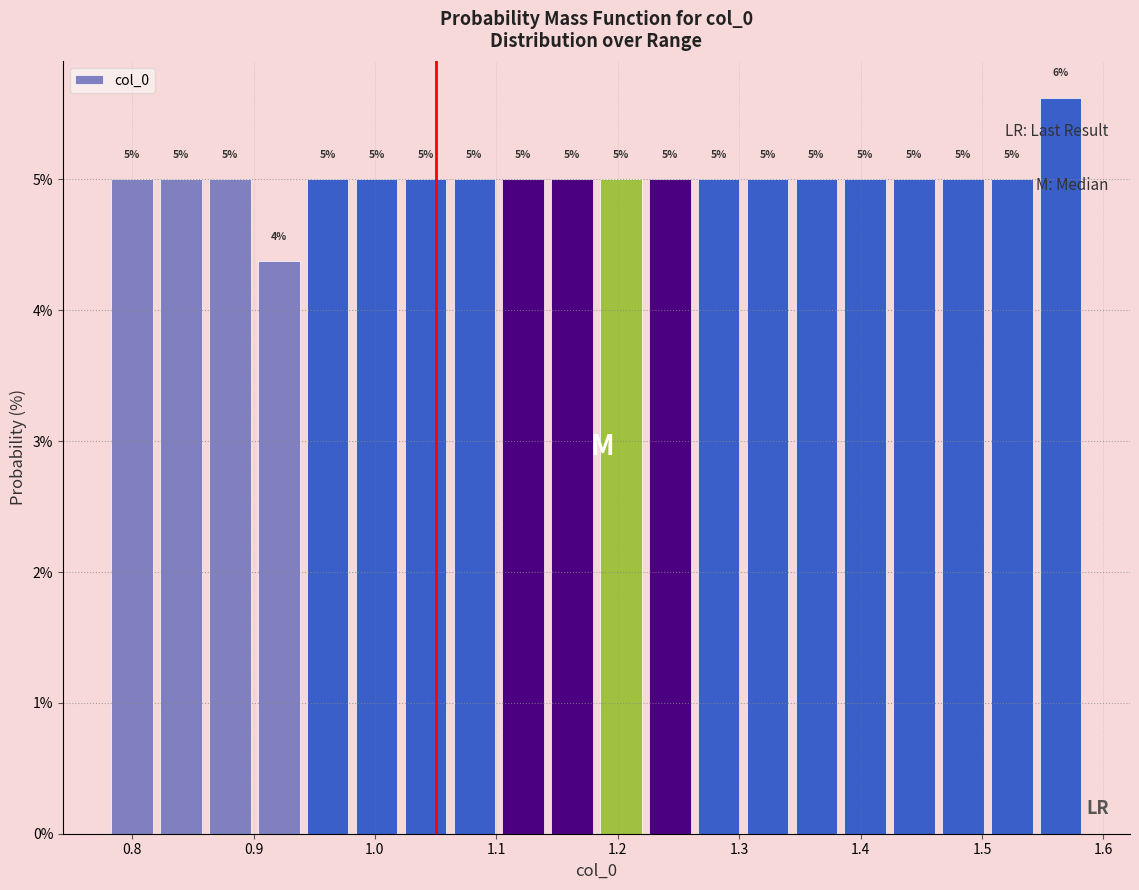

Which range on the x-axis has the tallest bar?

1.54 to 1.59